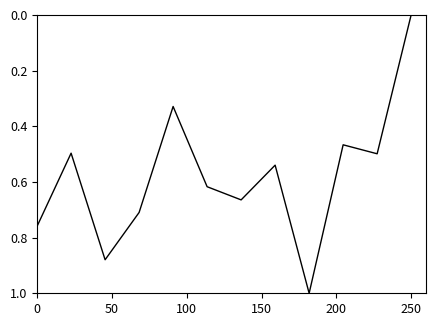

Does the chart display data point markers on the line(s)?

No